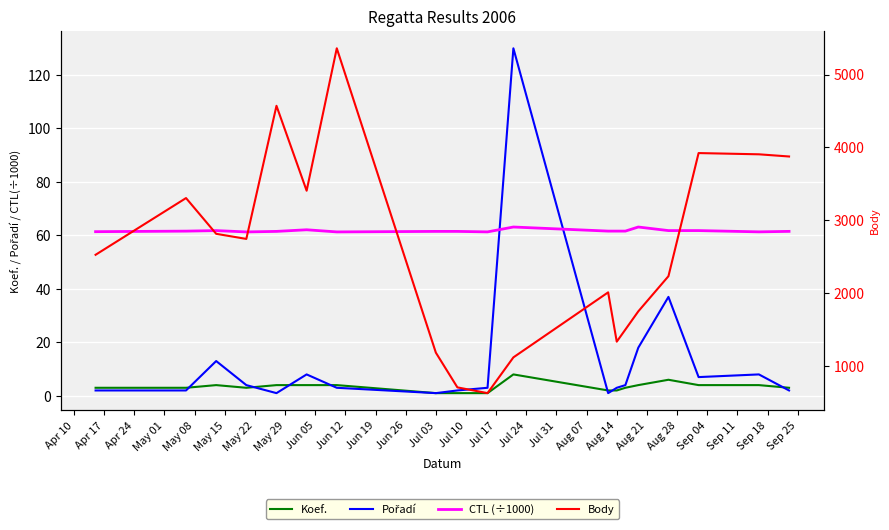

List the series in order of their peak value, lowest first.

Koef., CTL (÷1000), Pořadí, Body